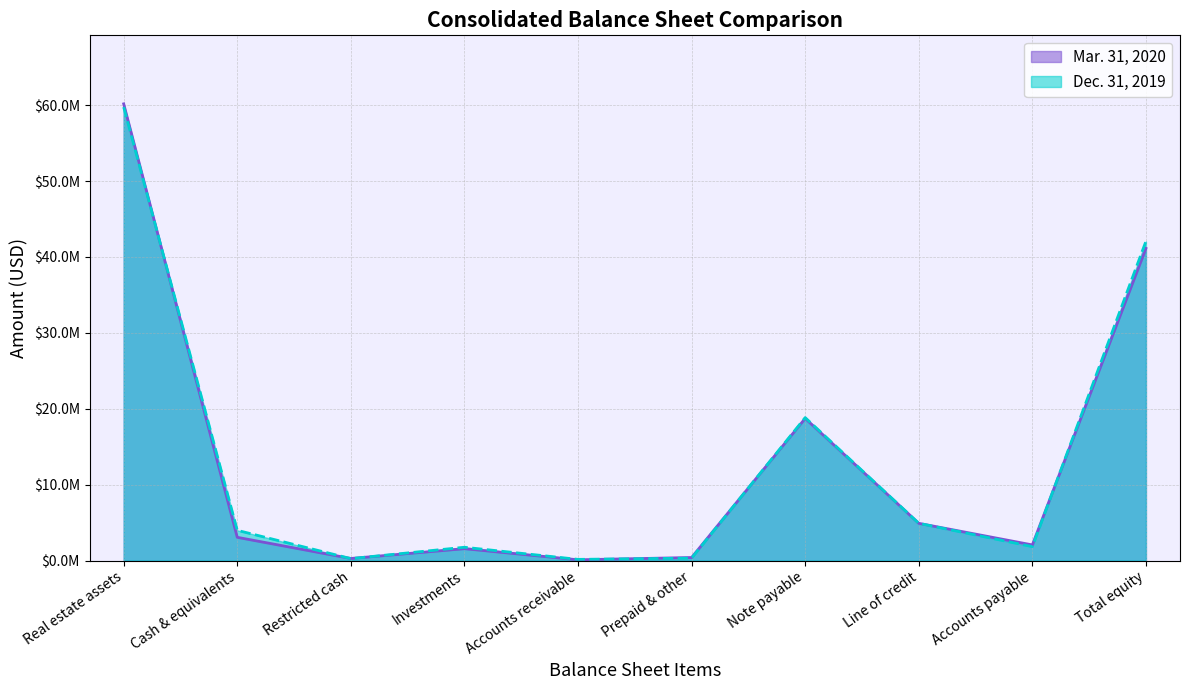

What is the difference between the Dec. 31, 2019 values at Restricted cash and Real estate assets?

59488748